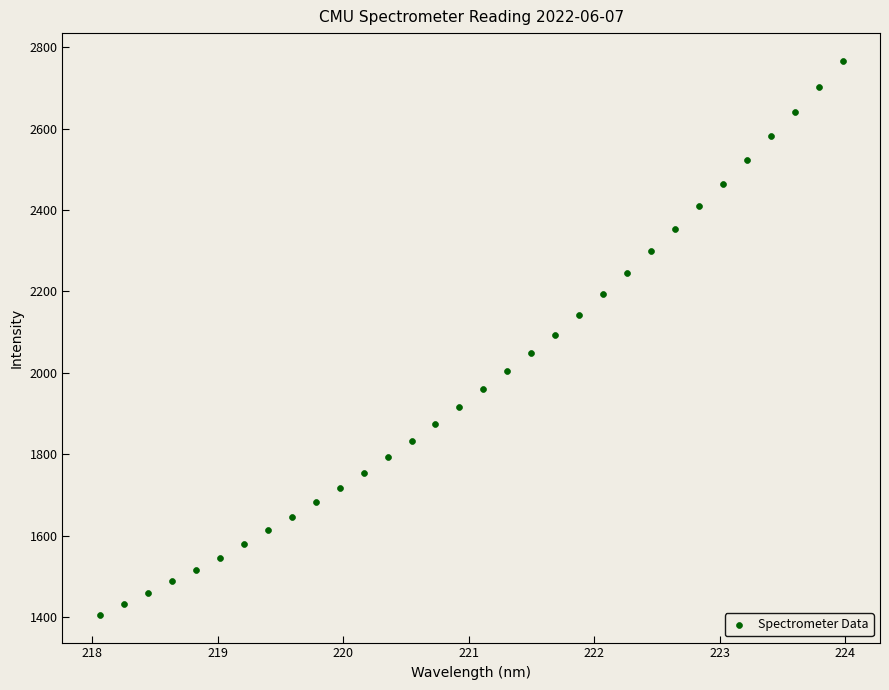

What is the range of Y values (max minus min)?

1360.8